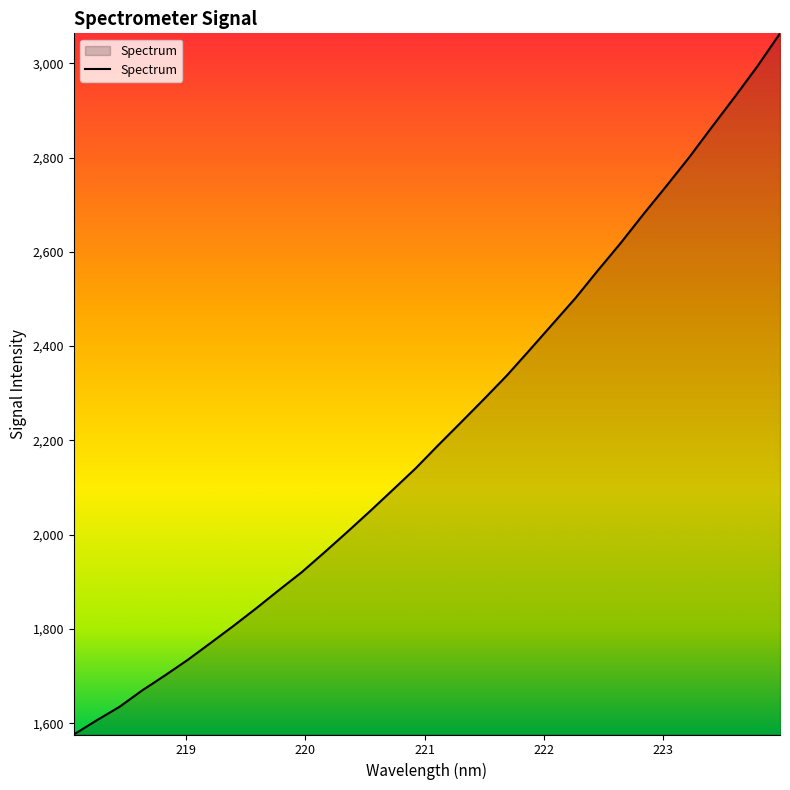

What is the difference between the maximum and minimum values?

1487.7